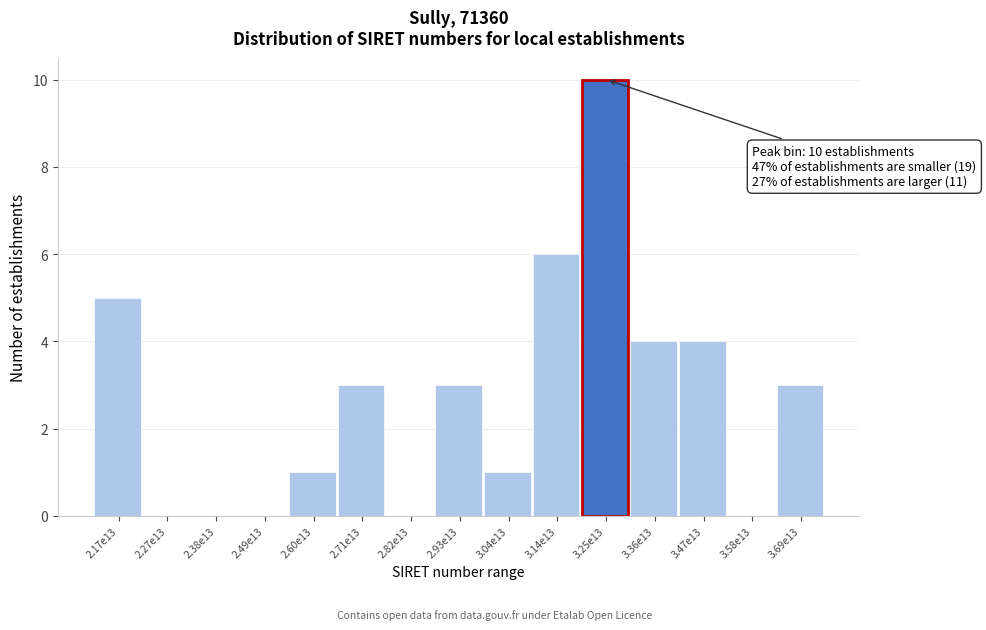

Reading right to left, extract all data points from this chart.

3.69e13=3	3.58e13=0	3.47e13=4	3.36e13=4	3.25e13=10	3.14e13=6	3.04e13=1	2.93e13=3	2.82e13=0	2.71e13=3	2.60e13=1	2.49e13=0	2.38e13=0	2.27e13=0	2.17e13=5